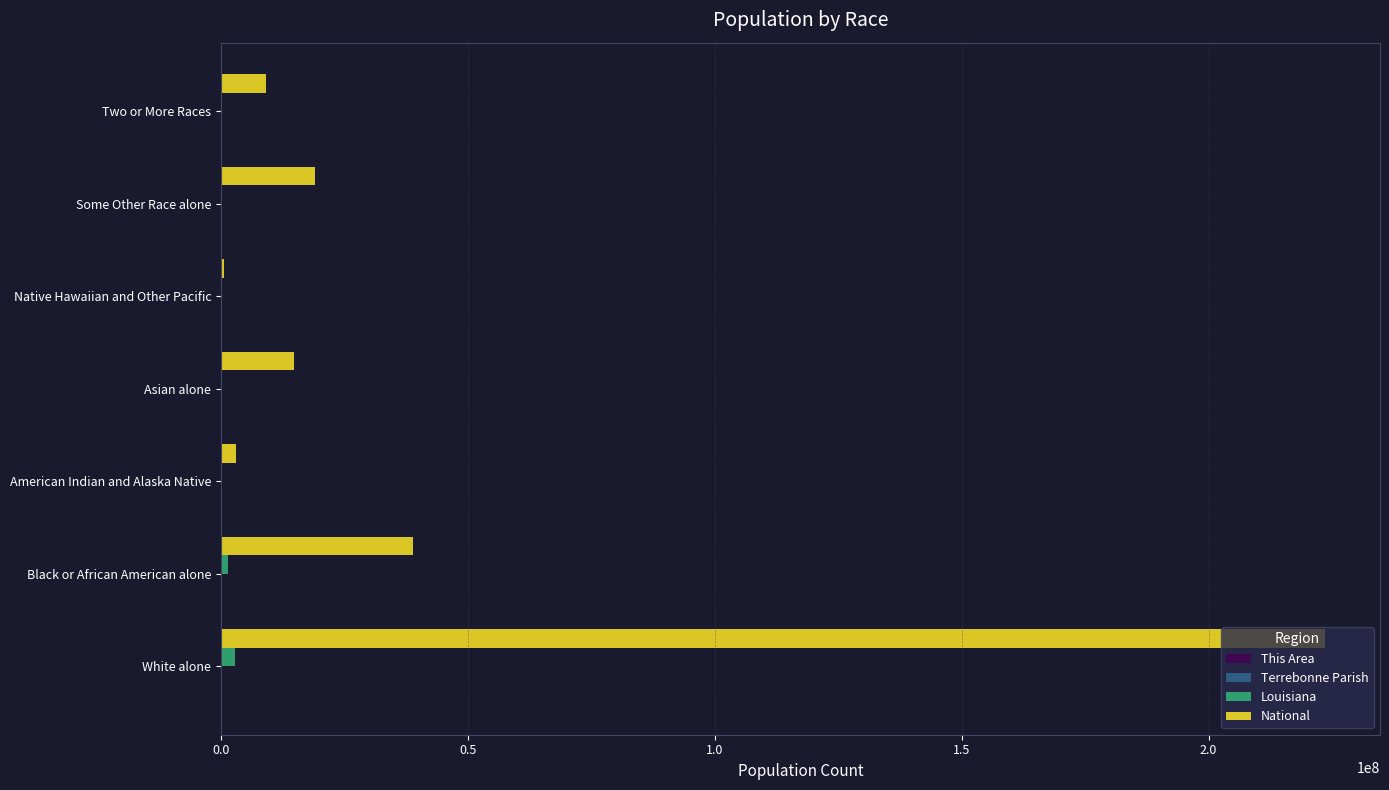

Between Black or African American alone and Some Other Race alone, which series saw the biggest shift?

National